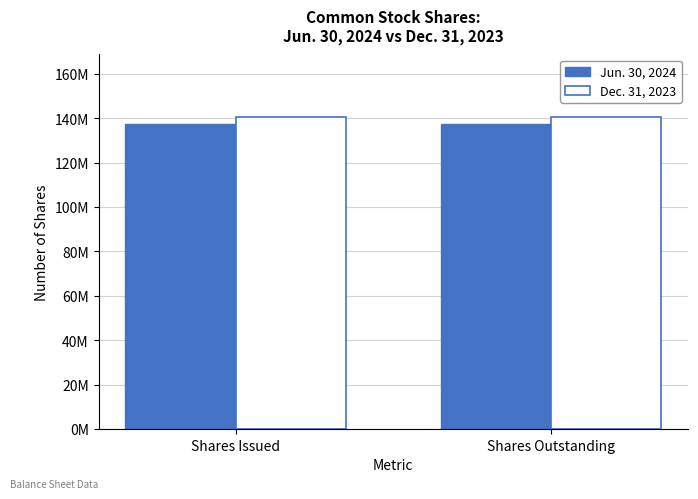

What is the greatest value displayed?

140576102